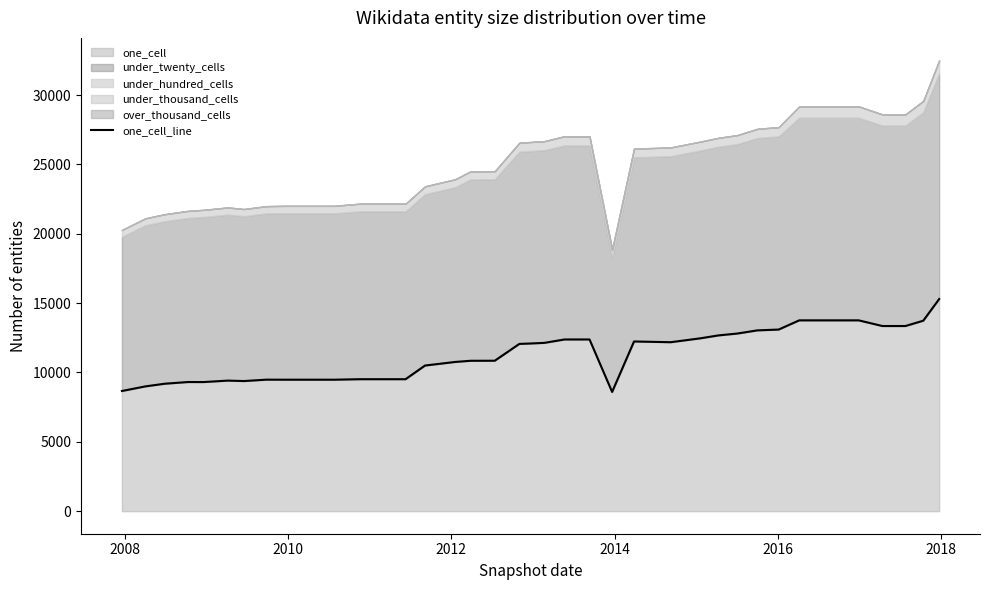

The value at 23 is 16829. True or false?

False